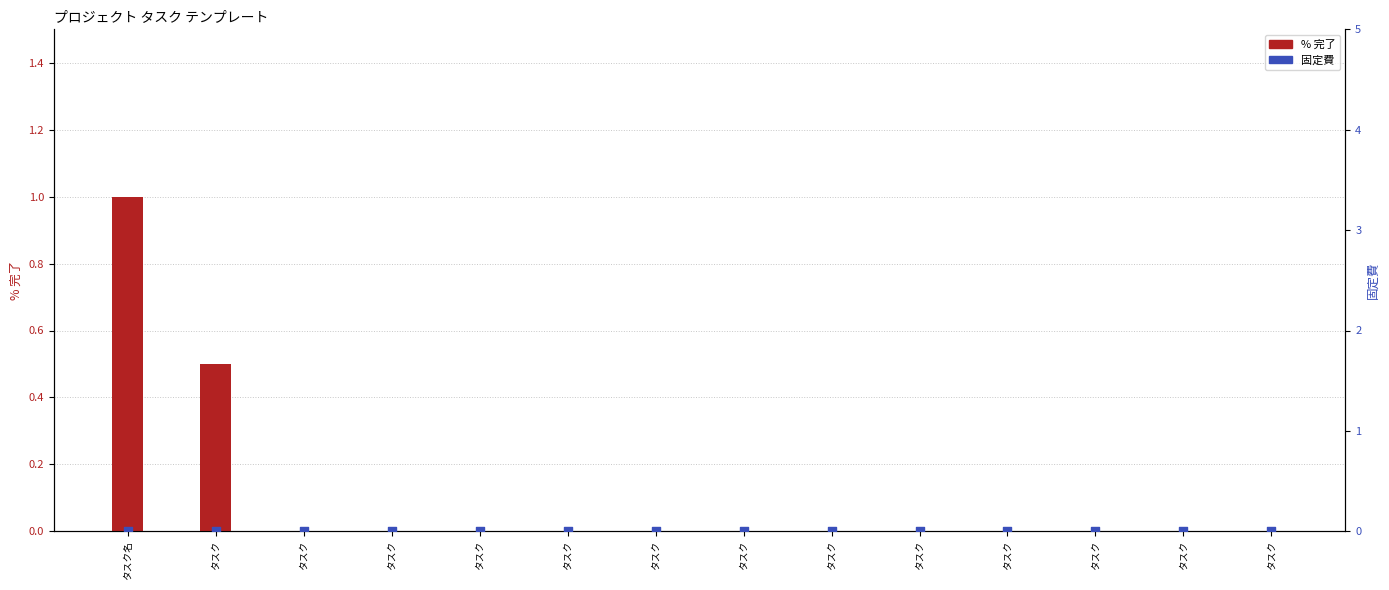

Is the value of % 完了 at タスク名 greater than the value of 固定費 at タスク?

Yes